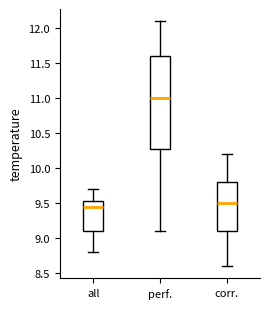

Which box has the highest median line?

perf.